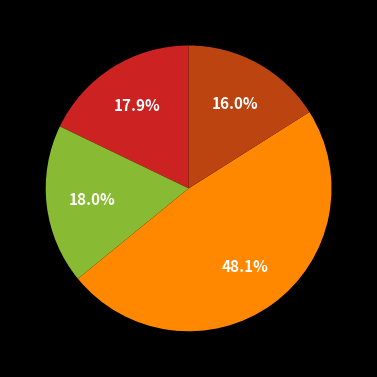

Does any single category account for the majority?

No